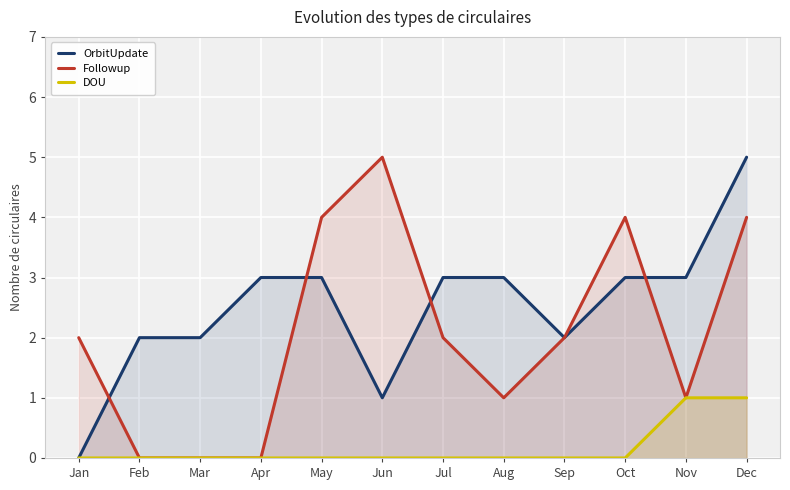

How many values in OrbitUpdate are above zero?

11